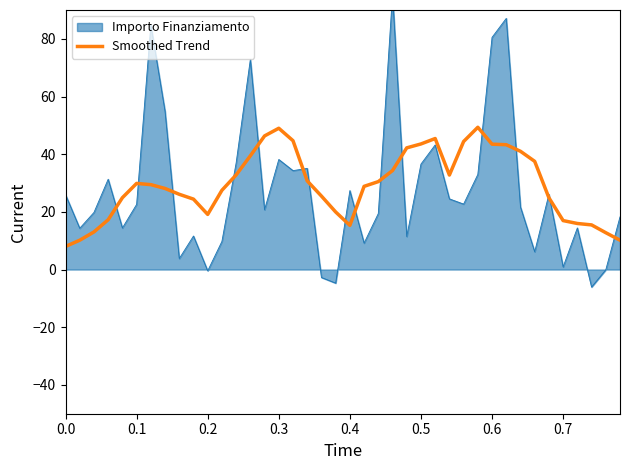

What is the minimum value for Smoothed Trend?

8.0